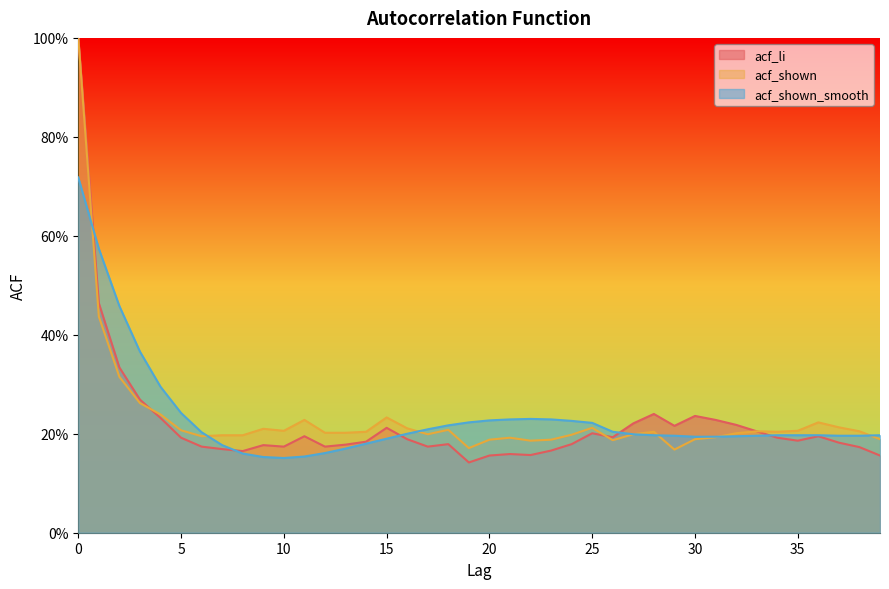

Does the chart have visible grid lines?

No